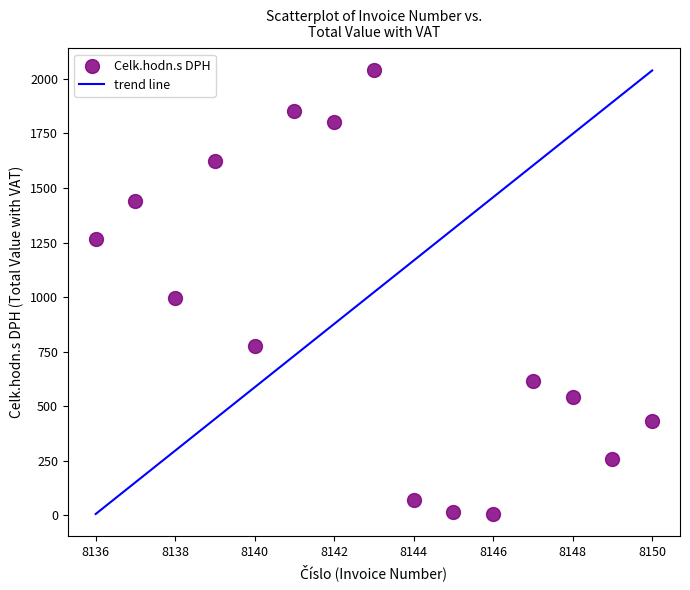

What Y value in the scatter plot is closest to 1022?

997.1